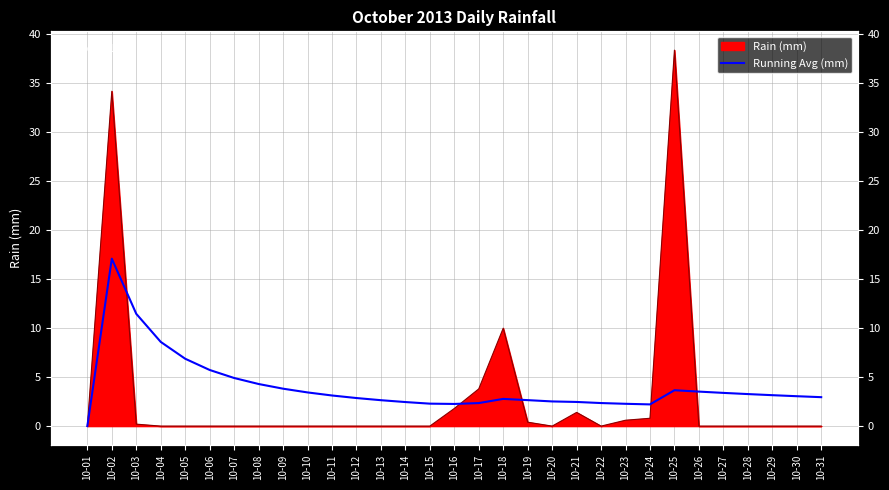

How many categories are shown in the chart?

31